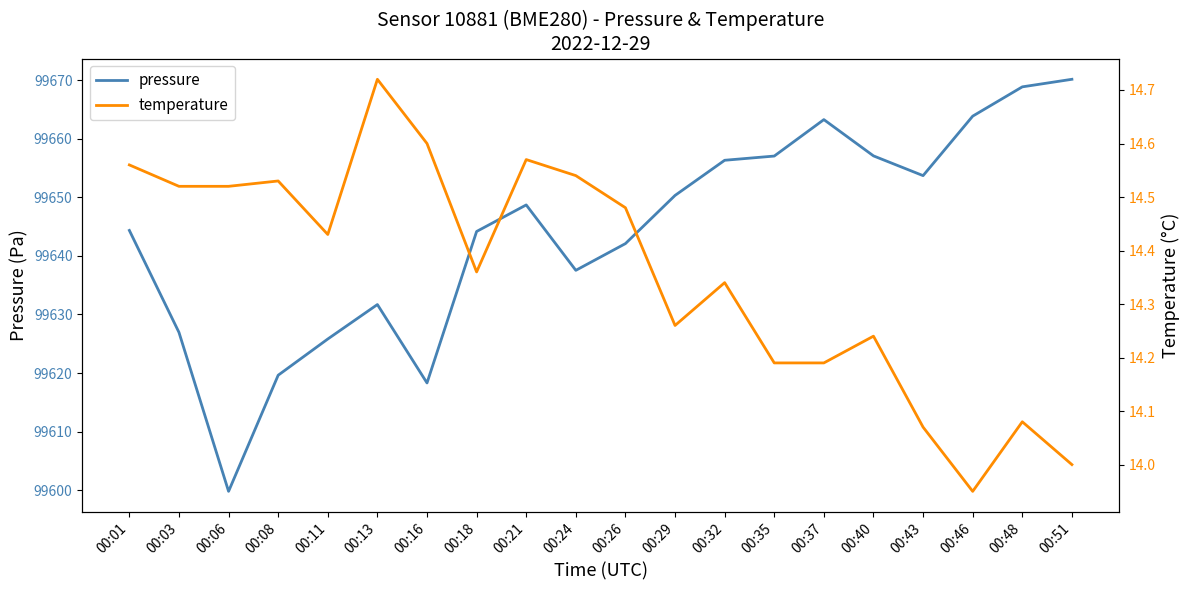

Where does the temperature series first go above 14?

00:01